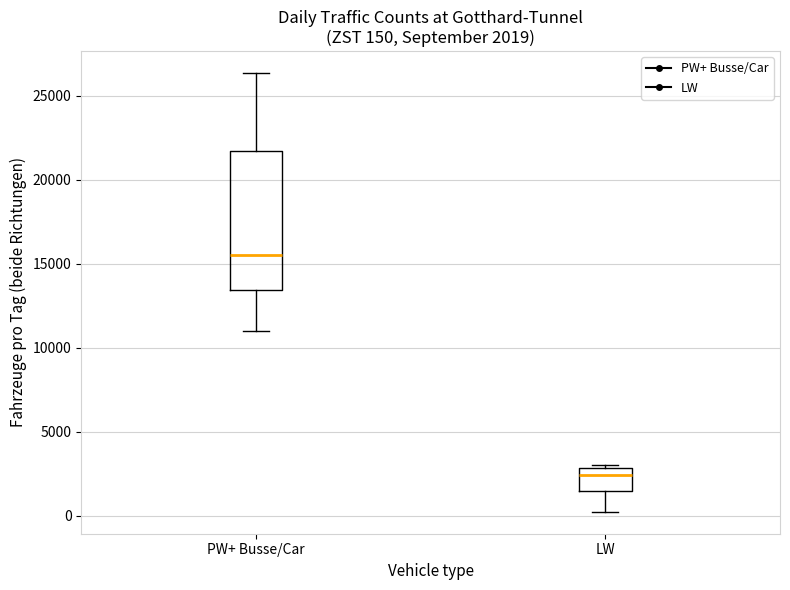

Which box is the tallest, from its lower edge to its upper edge?

PW+ Busse/Car